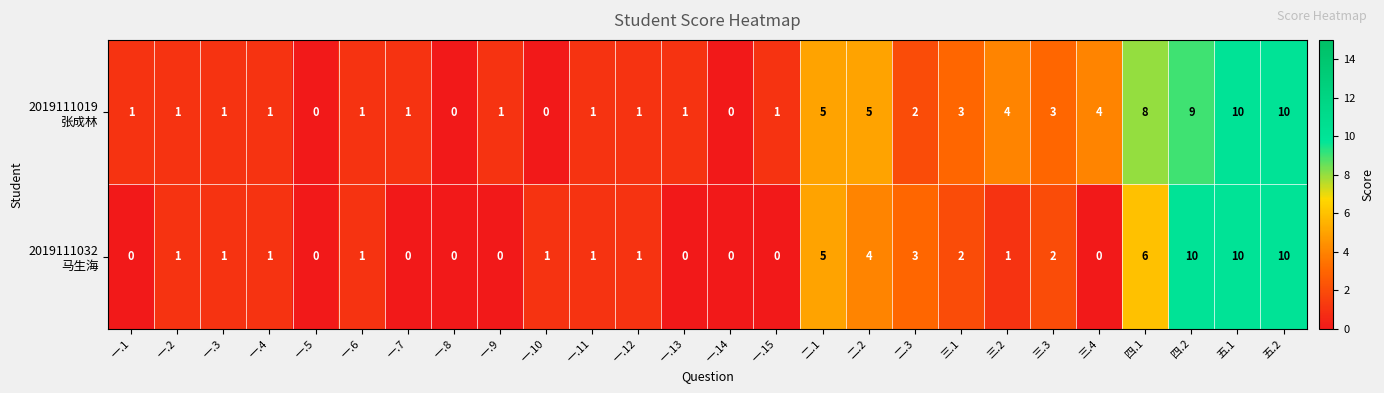

At how many categories does at least one series exceed 2?

11